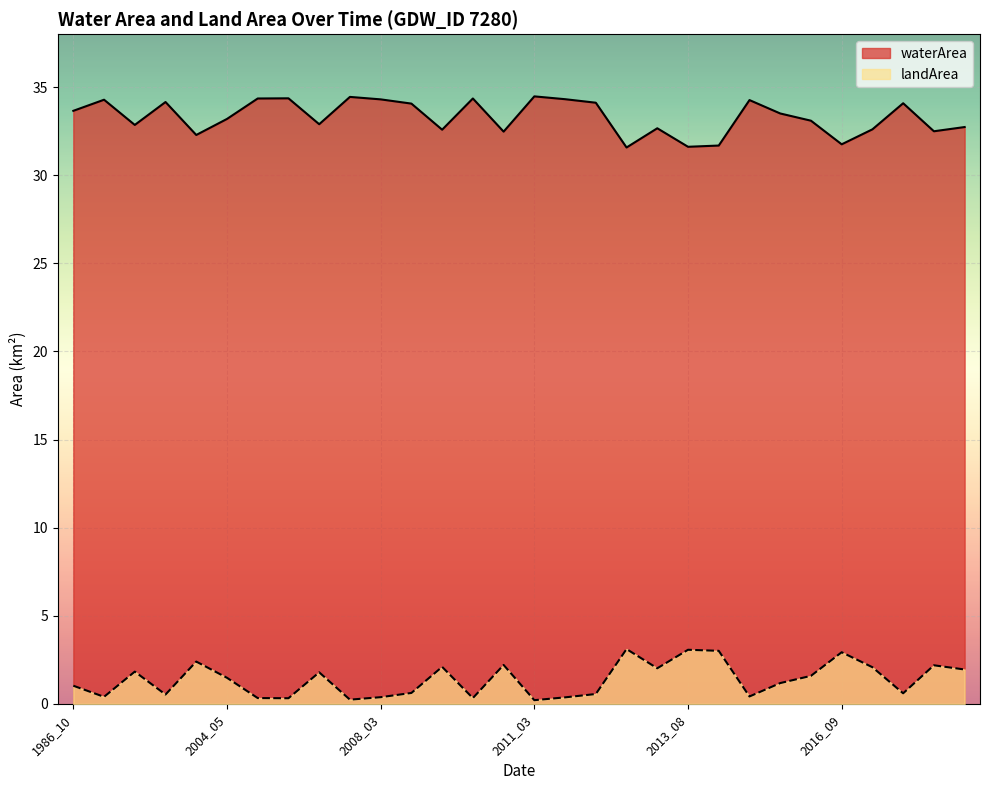

True or false: waterArea has a value of 54.2 at 2016_10.

False